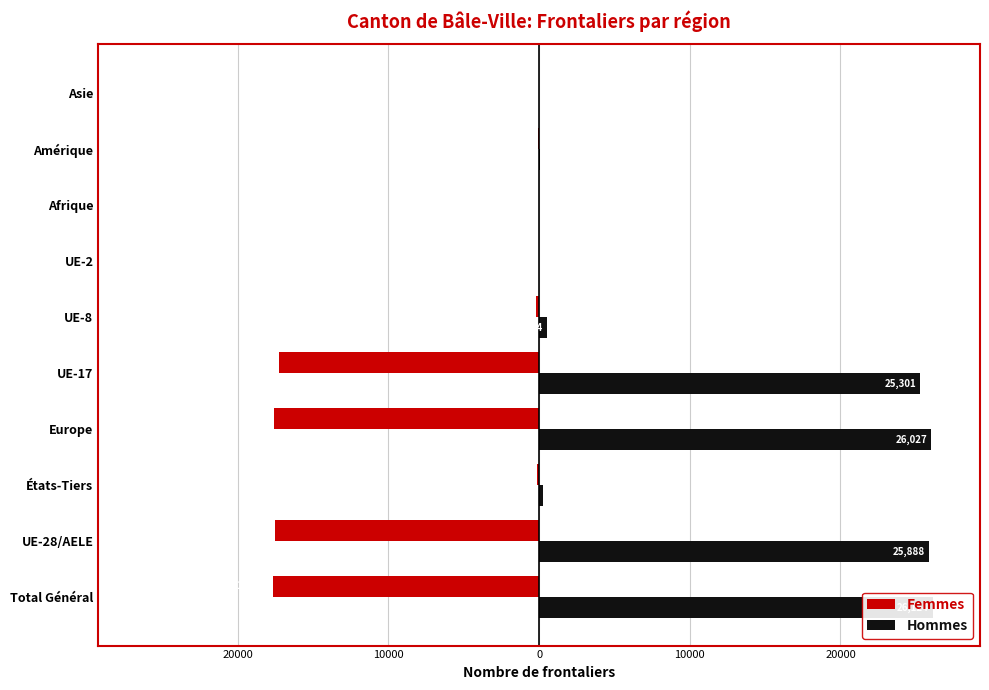

What is the smallest value displayed?

-17685